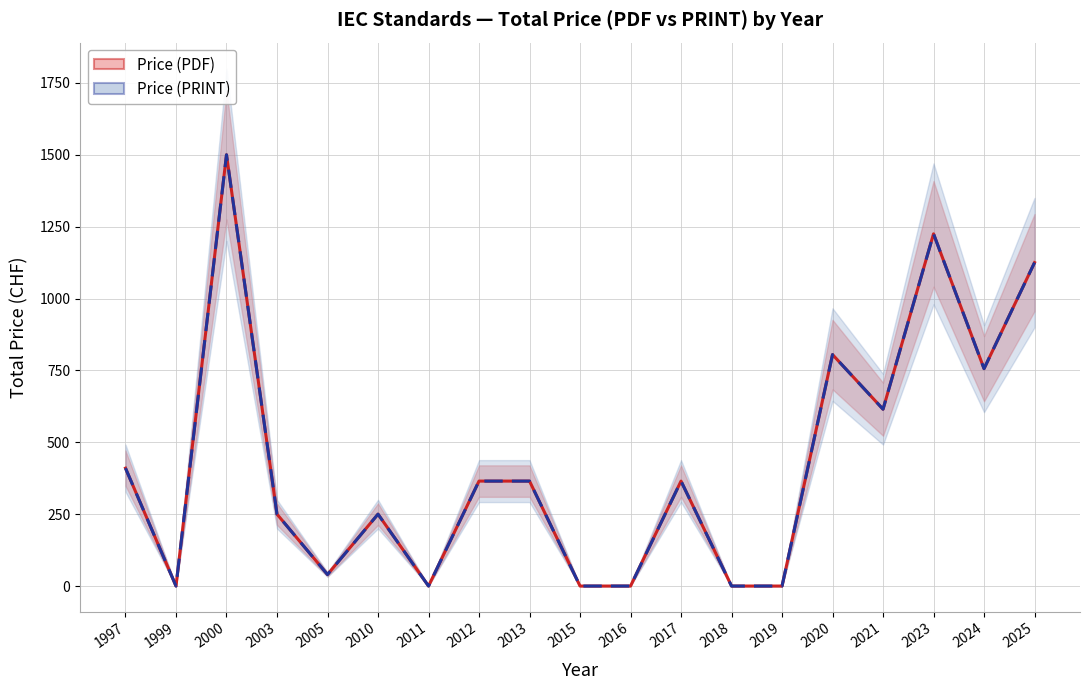

The value of Price (PDF) at 2005 is 61. True or false?

False